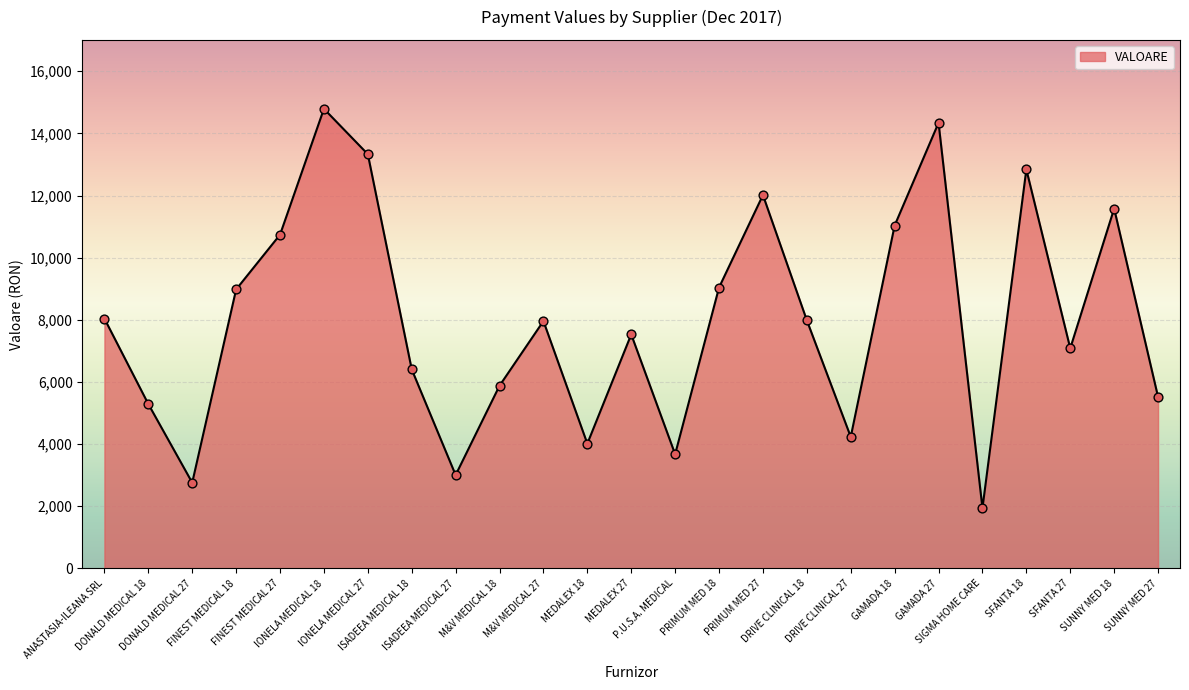

Approximately how many times larger is the value at PRIMUM MED 27 compared to MEDALEX 18?

3.0